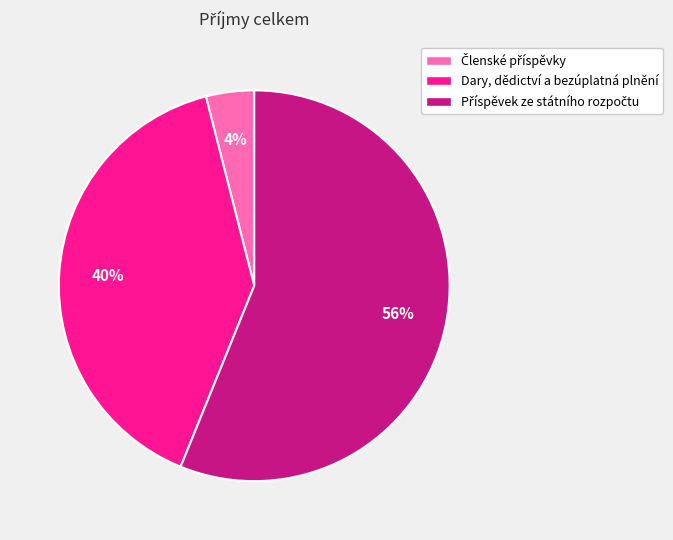

To the nearest percent, what portion does Dary, dědictví a bezúplatná plnění represent?

40%